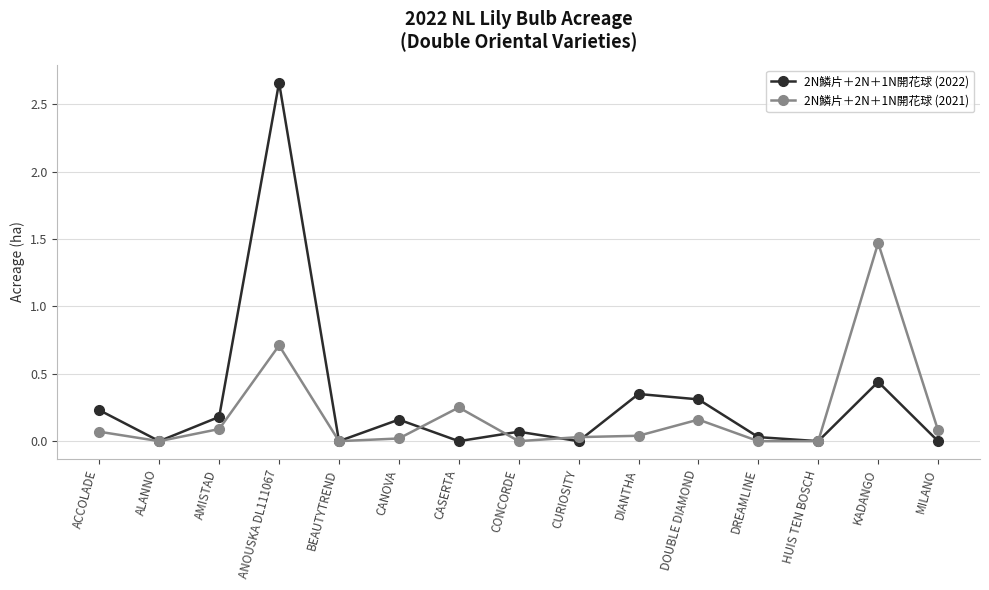

At which category does 2N鱗片＋2N＋1N開花球 (2021) reach its first local valley?

ALANNO